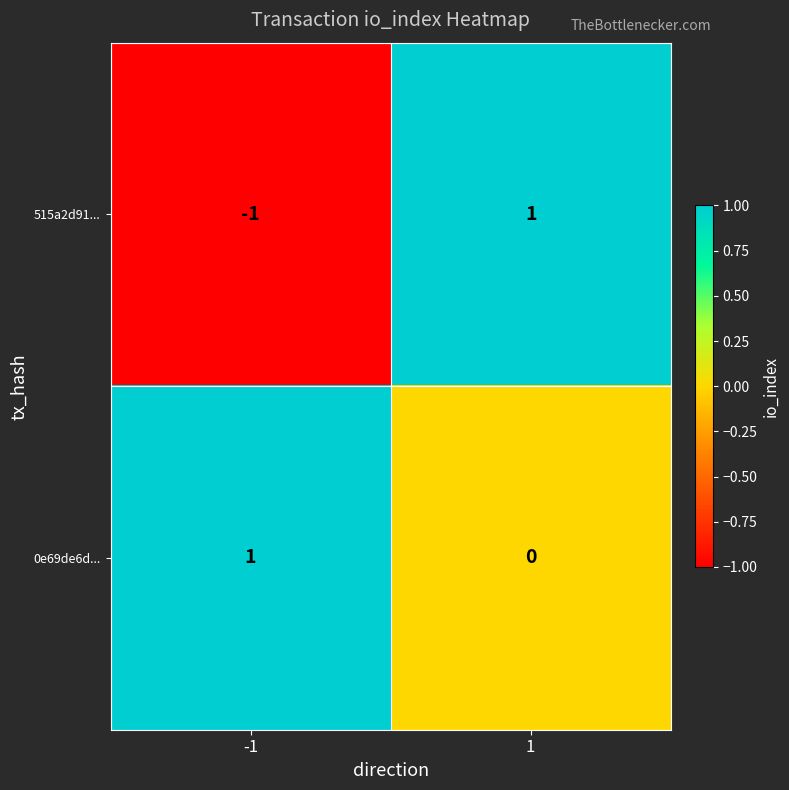

Rank the series at -1 from lowest to highest value.

515a2d91..., 0e69de6d...